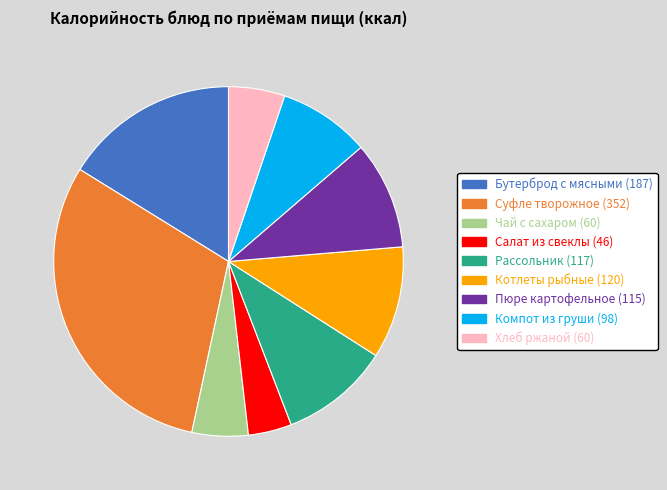

Is there any slice that represents more than half of the pie?

No